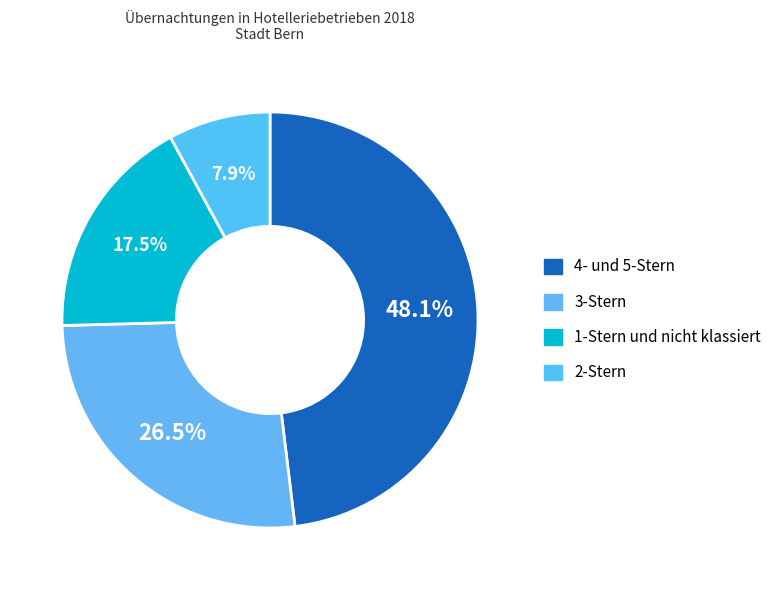

To the nearest percent, what is the difference between the largest and smallest slice percentages?

40%